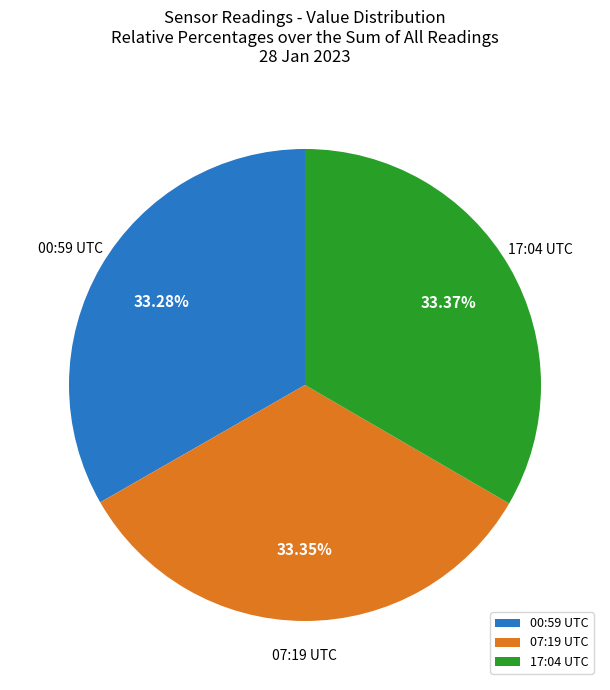

Does 17:04 UTC account for over 50% of the chart?

No